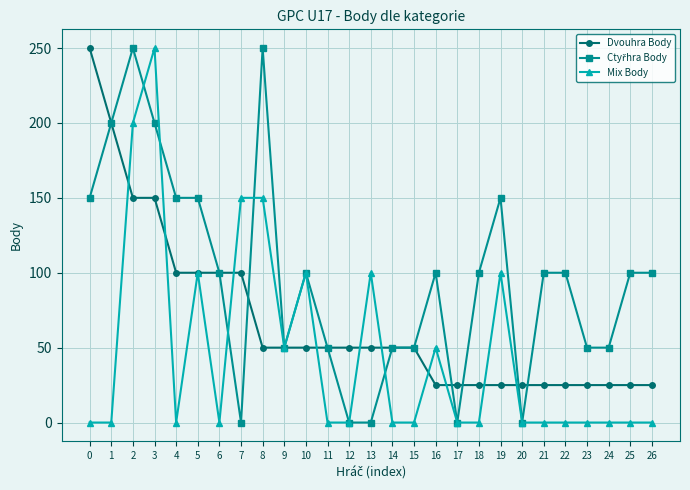

Between 4 and 8, which series saw the biggest shift?

Mix Body